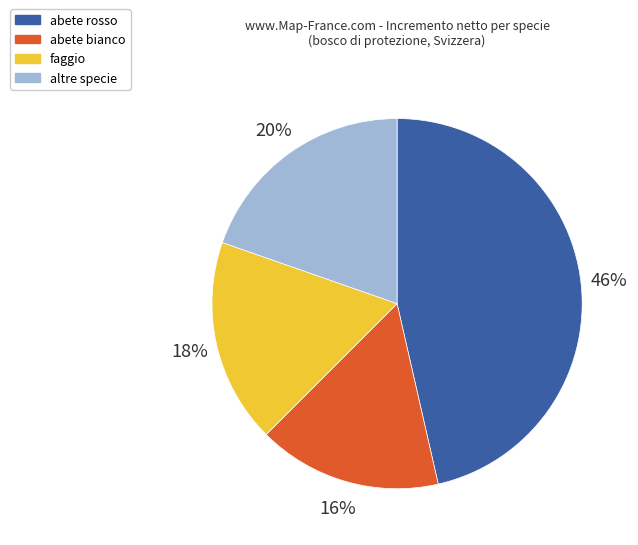

Do abete bianco and faggio together represent more than half of the pie?

No